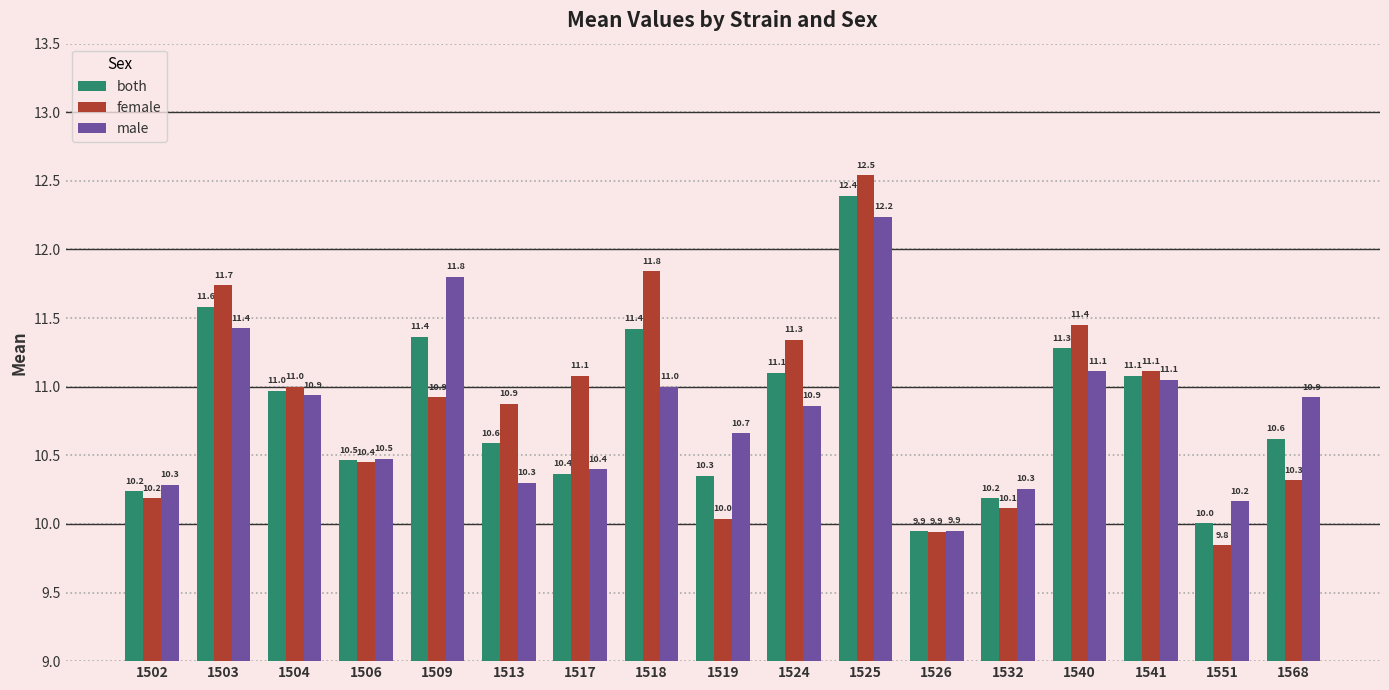

Rank the series by their maximum value, from lowest to highest.

male, both, female